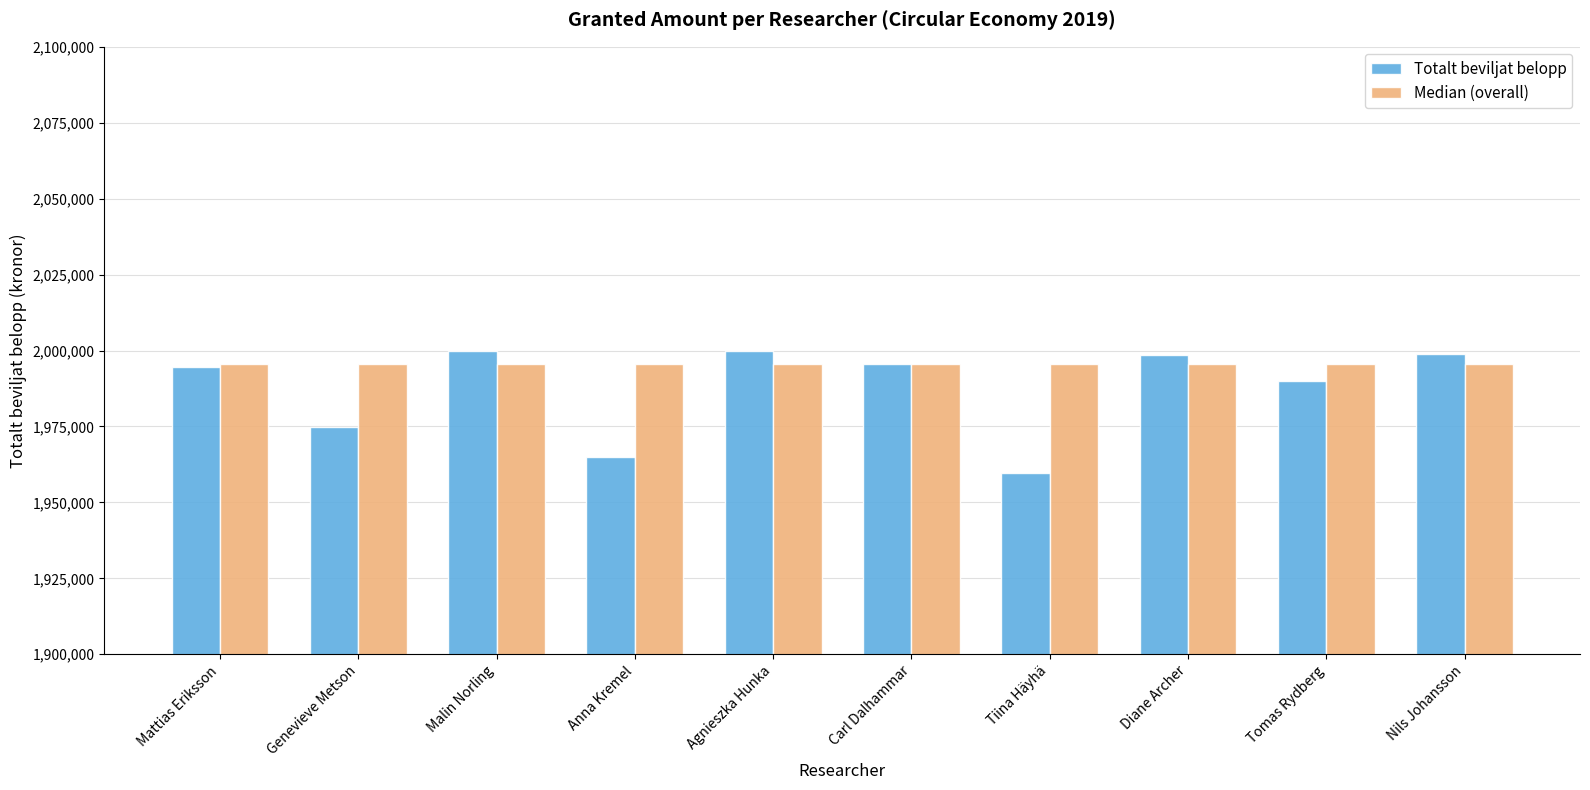

Which series has the largest range (max minus min)?

Totalt beviljat belopp